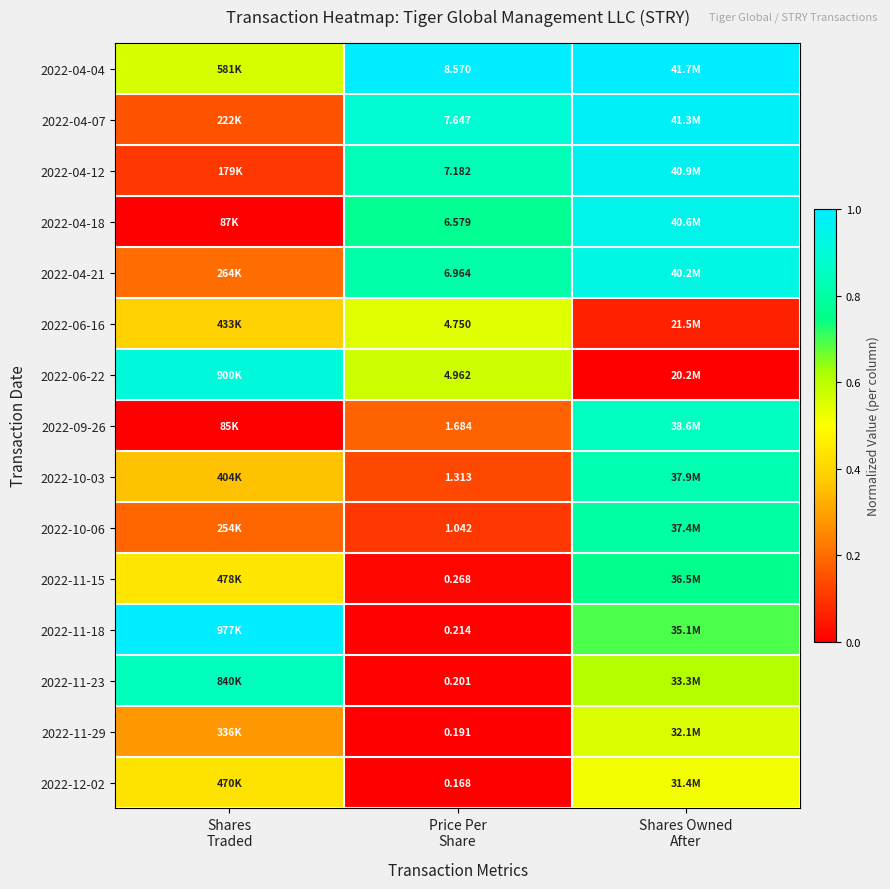

At which label does 2022-09-26 reach its peak?

Shares Owned After